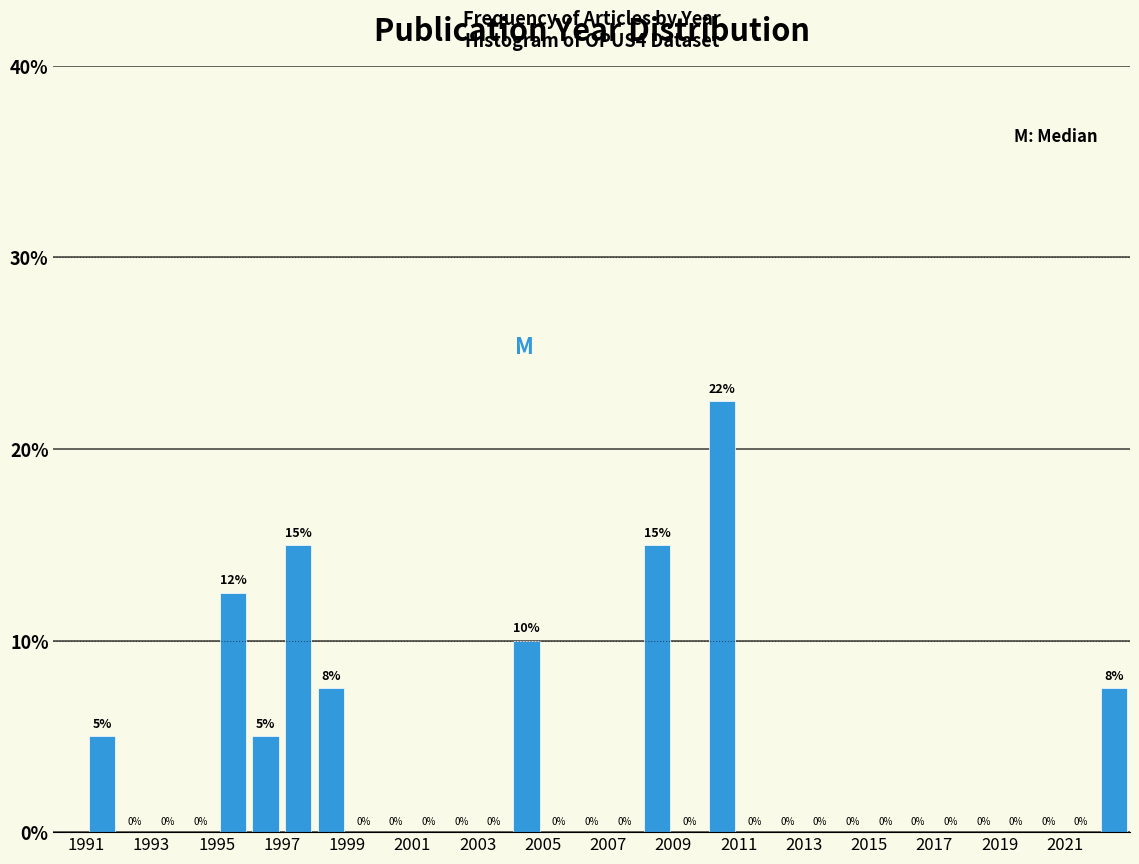

Over which range of the x-axis is the bar tallest?

2010 to 2011